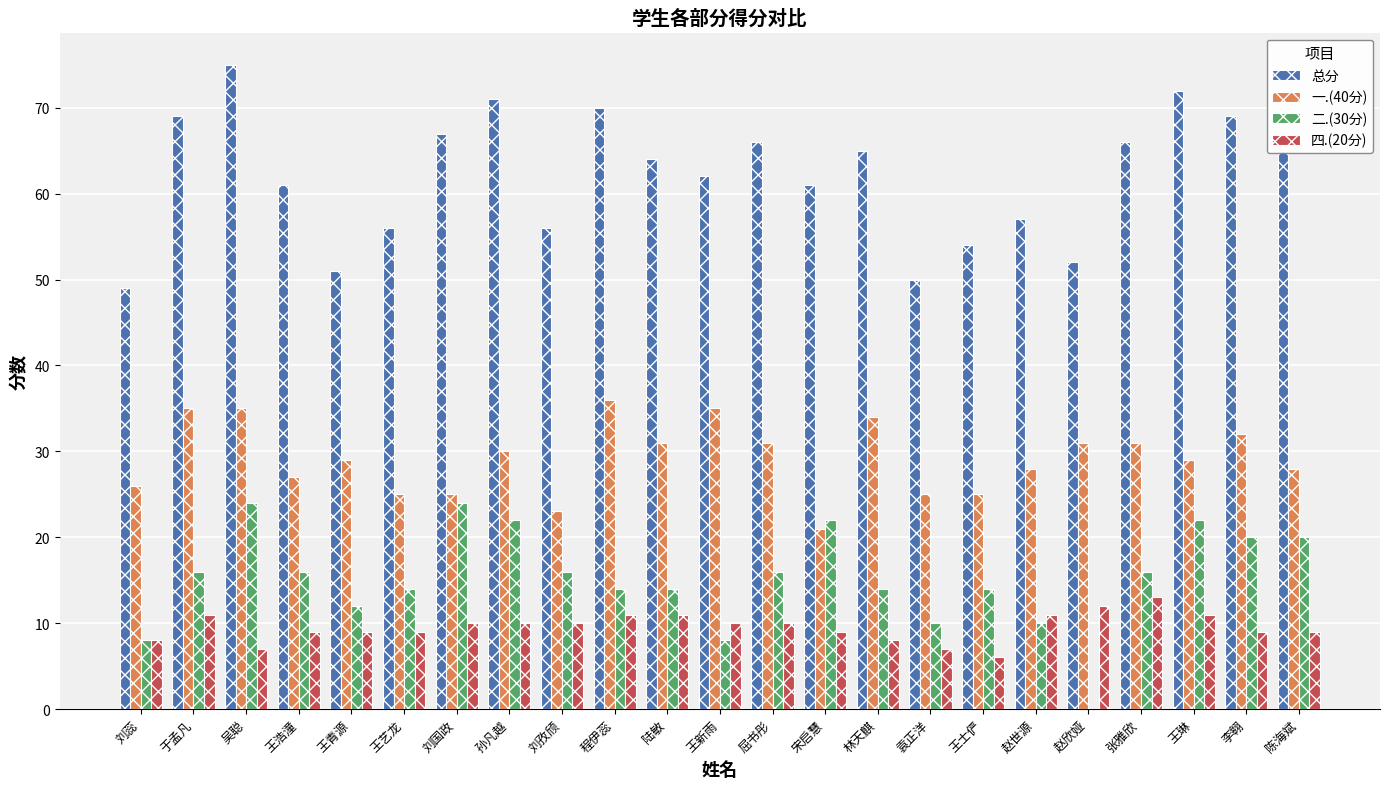

What is the maximum value shown in the chart?

75